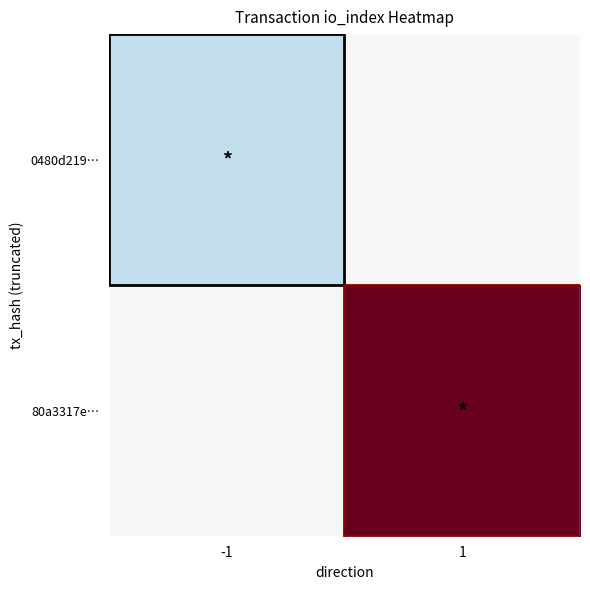

Which has a higher value, -1 or 1?

1